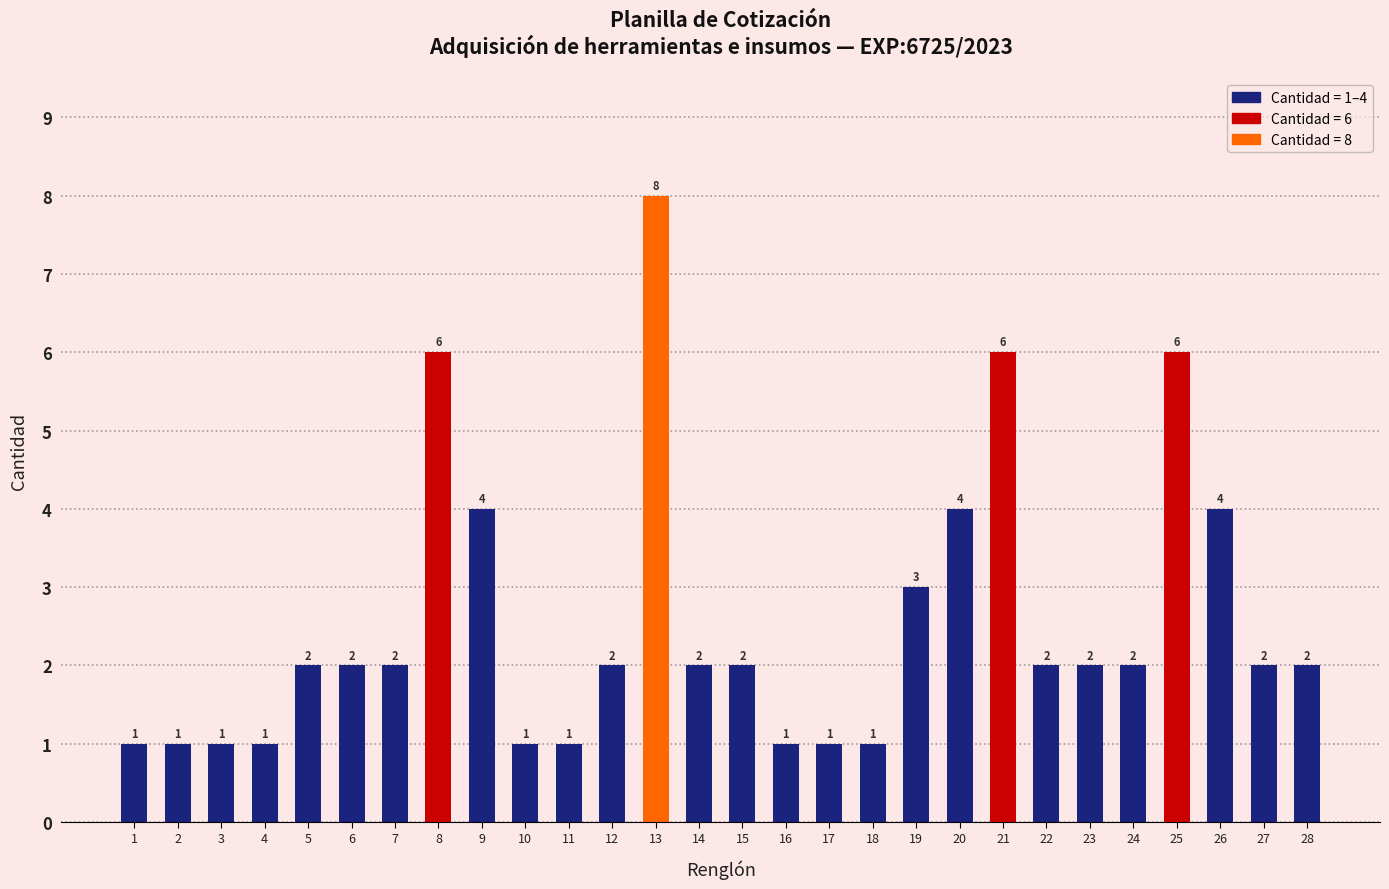

What is the average value?

3